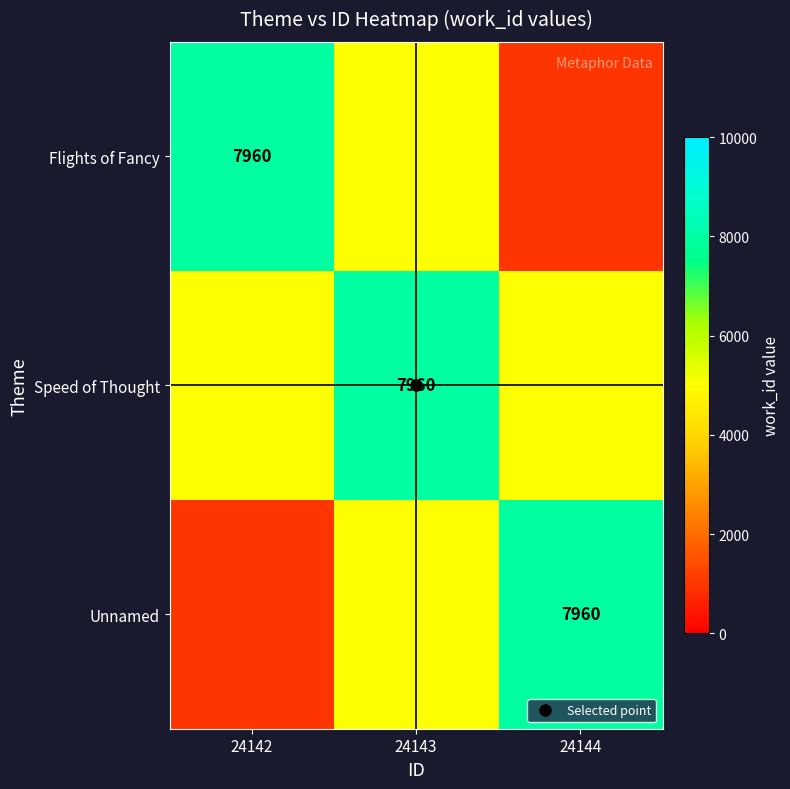

Which has a higher value, 24142 or 24144?

24142